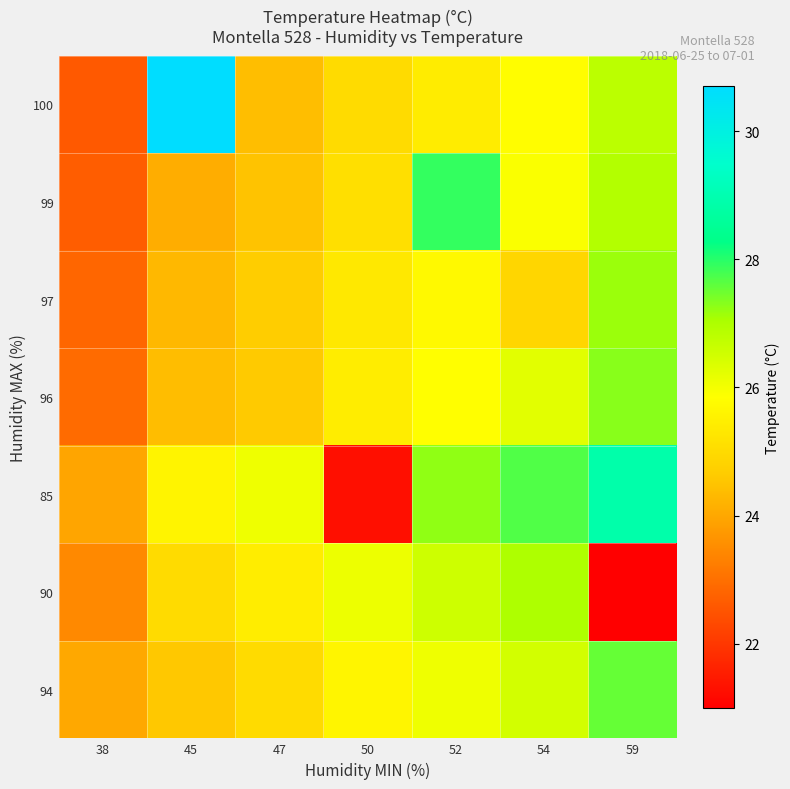

Count the number of data series in this chart.

7